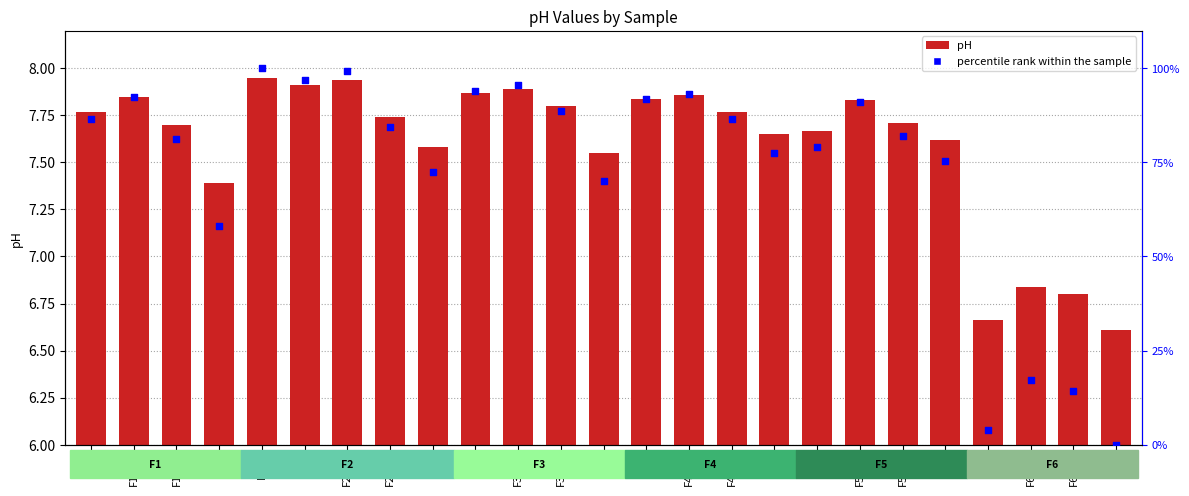

Which series contains the lowest Y value?

percentile rank within the sample